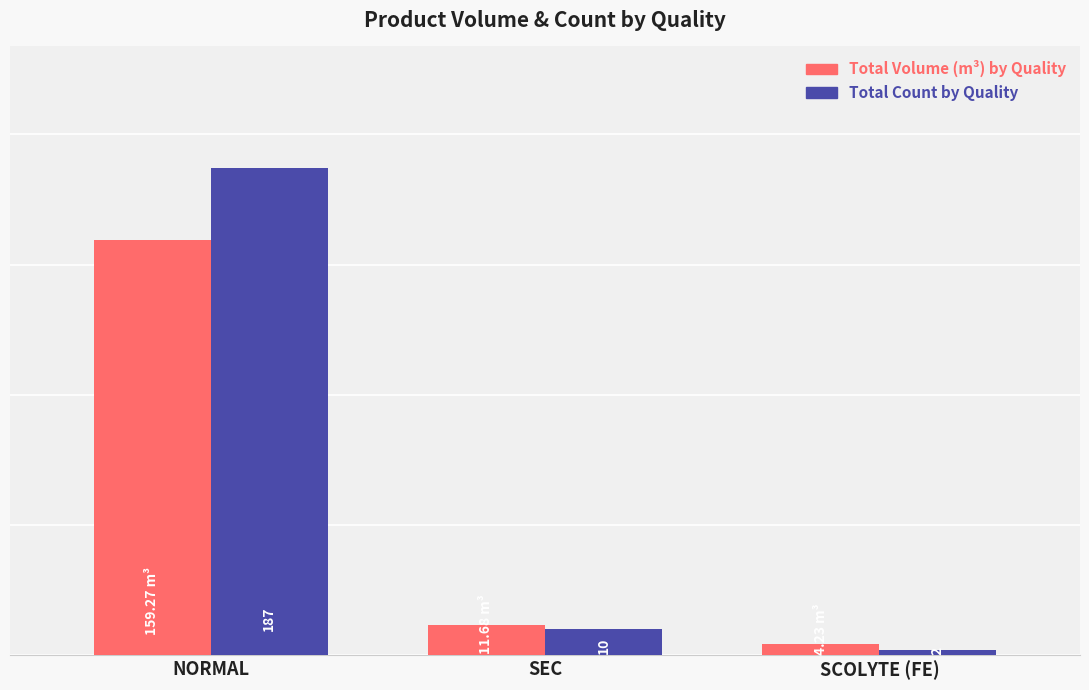

Which label corresponds to the largest value in the chart?

NORMAL